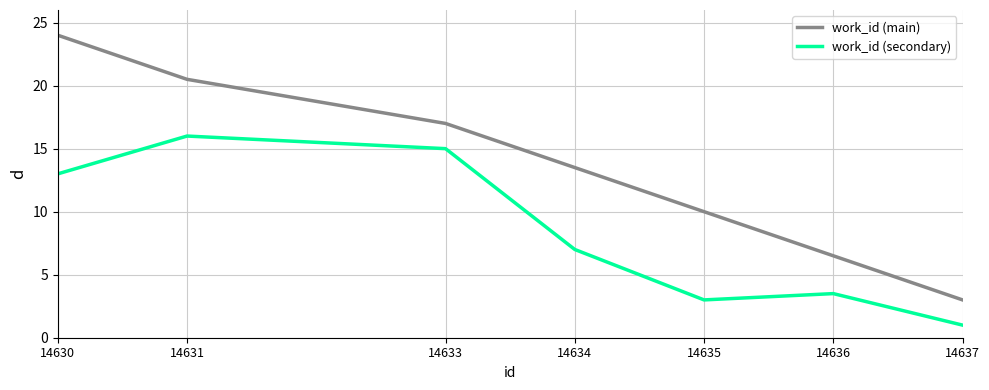

What are all the series names shown in the legend?

work_id (main), work_id (secondary)